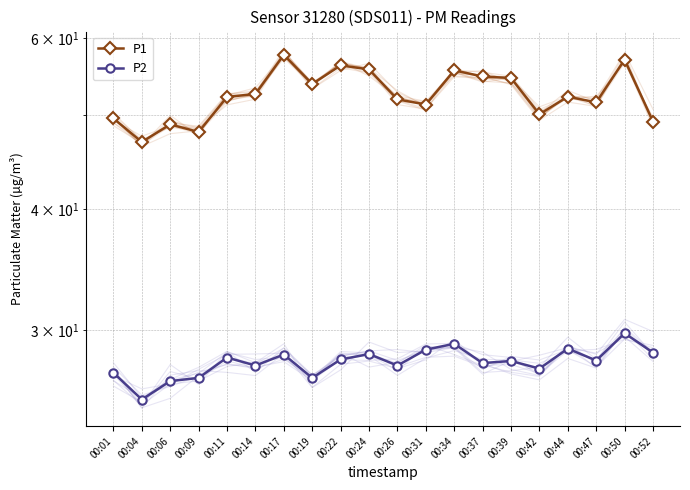

What is the difference between the highest and lowest values at 00:24?

27.4